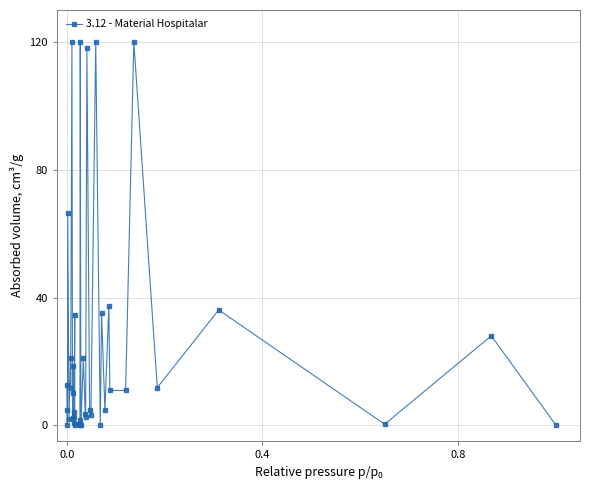

What is the value of the 28th point from the left?

119.9